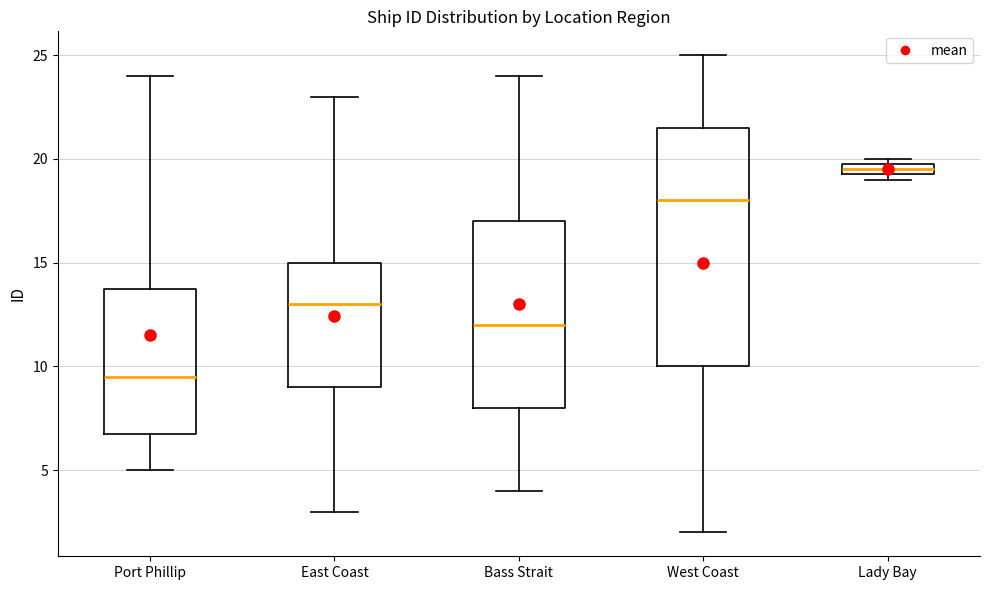

Which box is the tallest, from its lower edge to its upper edge?

West Coast